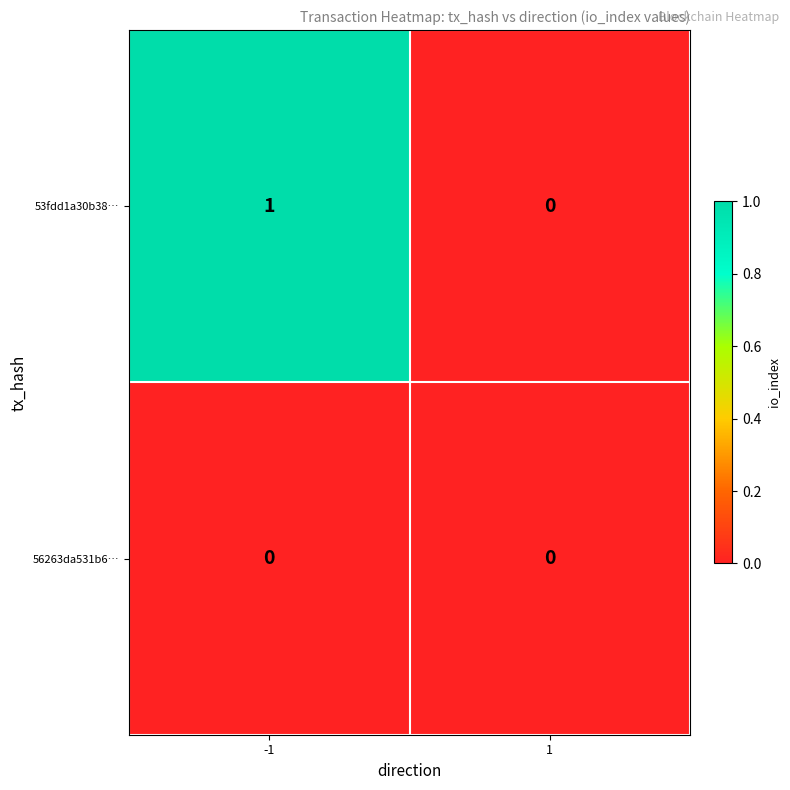

The 53fdd1a30b38… series shows 0 at 1. True or false?

True